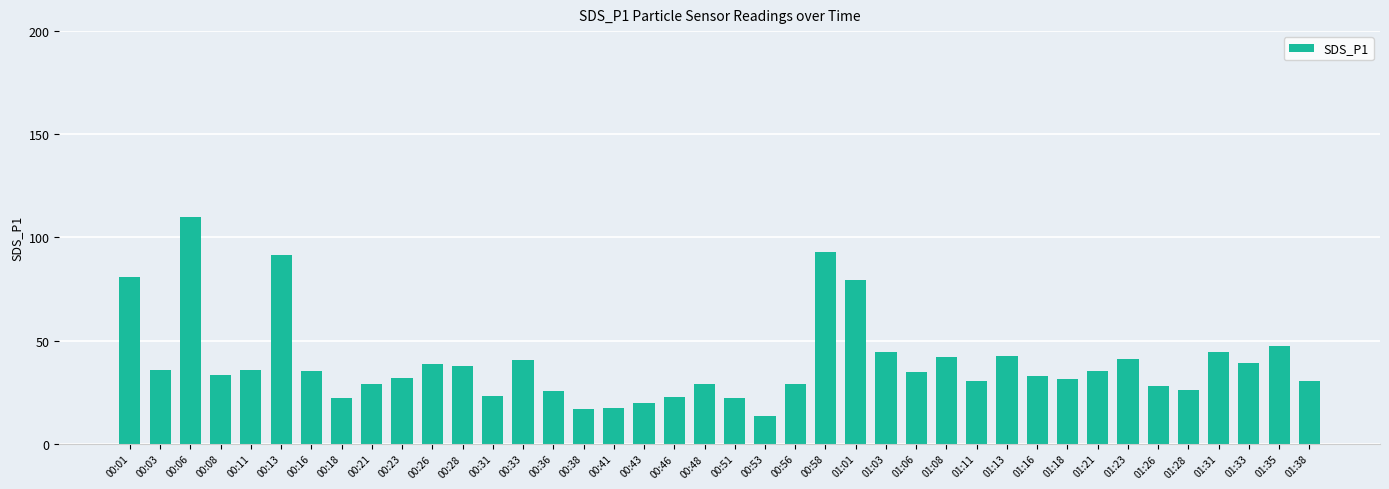

What is the minimum value shown in the chart?

13.5